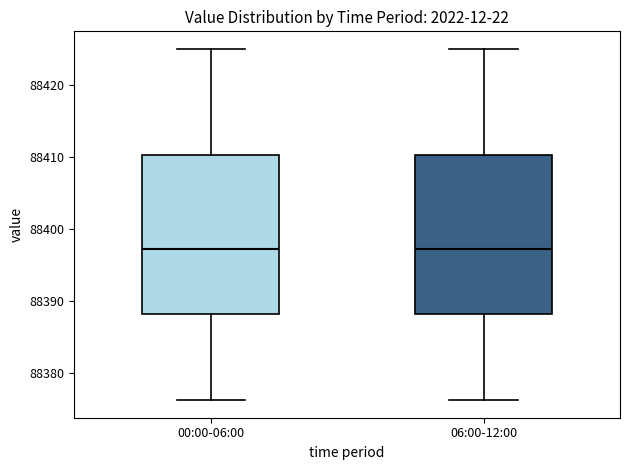

Reading left to right, transcribe this box plot: for each box, give where its median line is, the range the box spans, and where its two whiskers end, as read against the y-axis. The values are not printed on the chart, so give them approximately, as read against the axis.

00:00-06:00: median 88397, box 88388 to 88410, whiskers 88376 to 88425
06:00-12:00: median 88397, box 88388 to 88410, whiskers 88376 to 88425